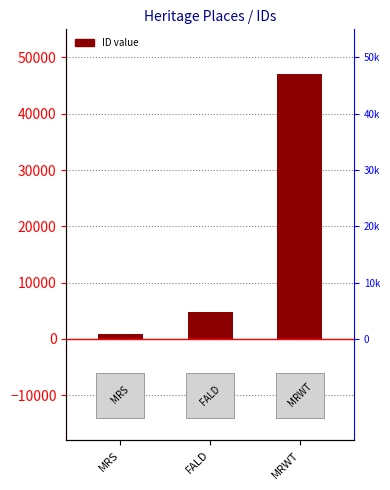

The chart shows a value of 1458 at MRS. True or false?

False